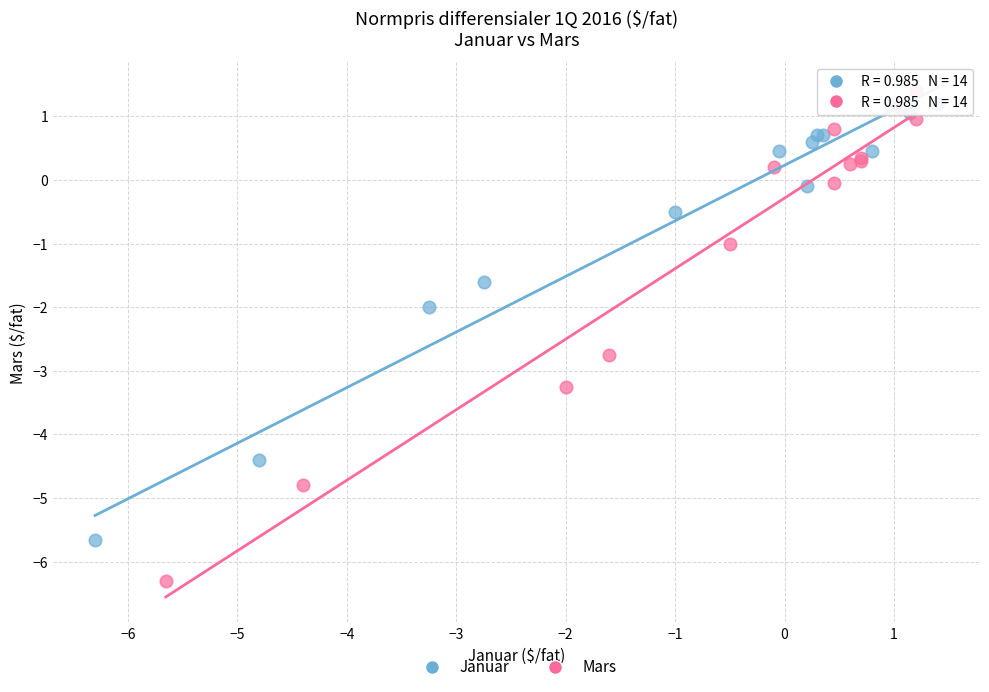

Which series reaches the minimum Y coordinate?

Mars